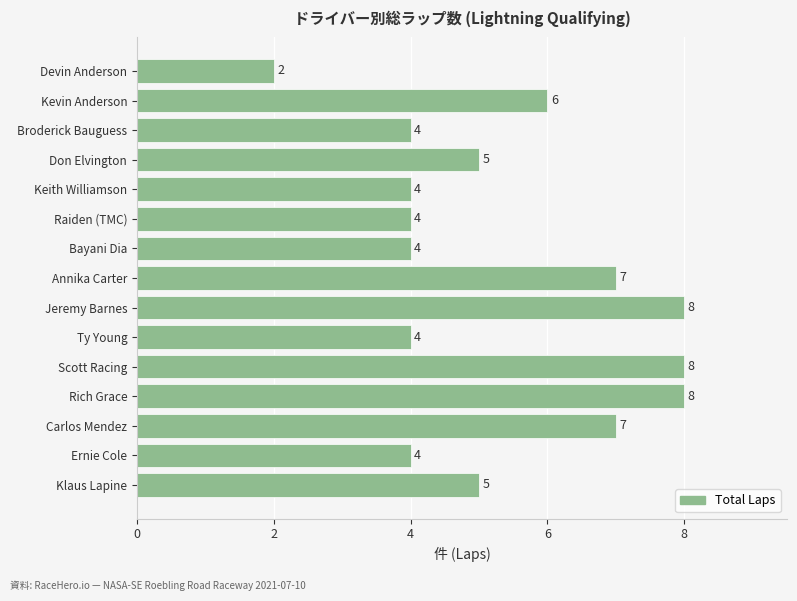

True or false: the data shows 3 at Ty Young.

False